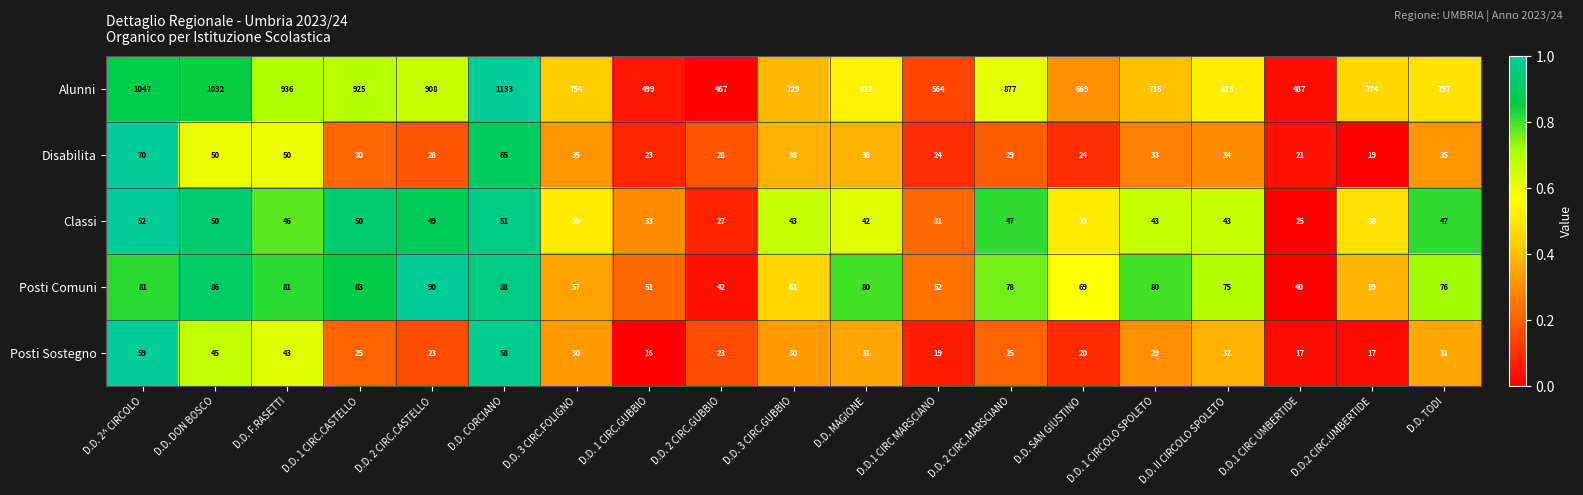

Which series has the largest total across all categories?

Alunni